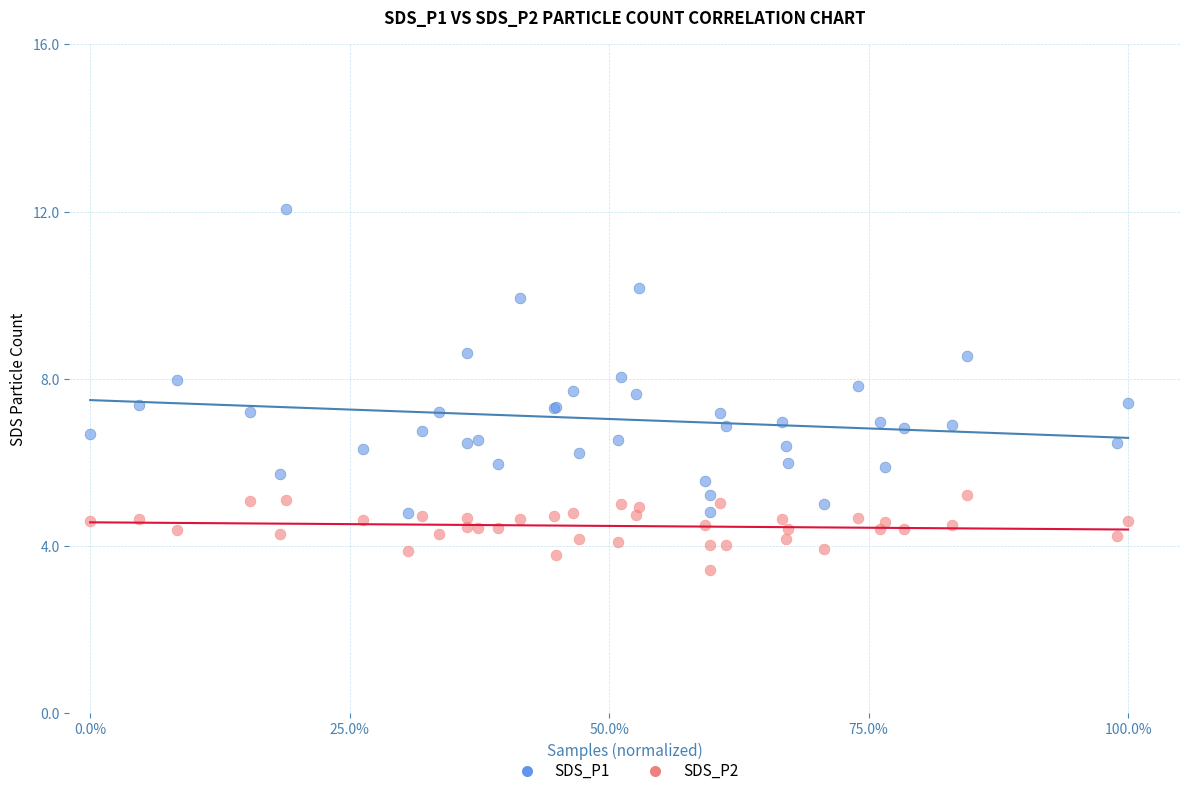

What is the X range (max minus min) for the scatter plot?

1.0